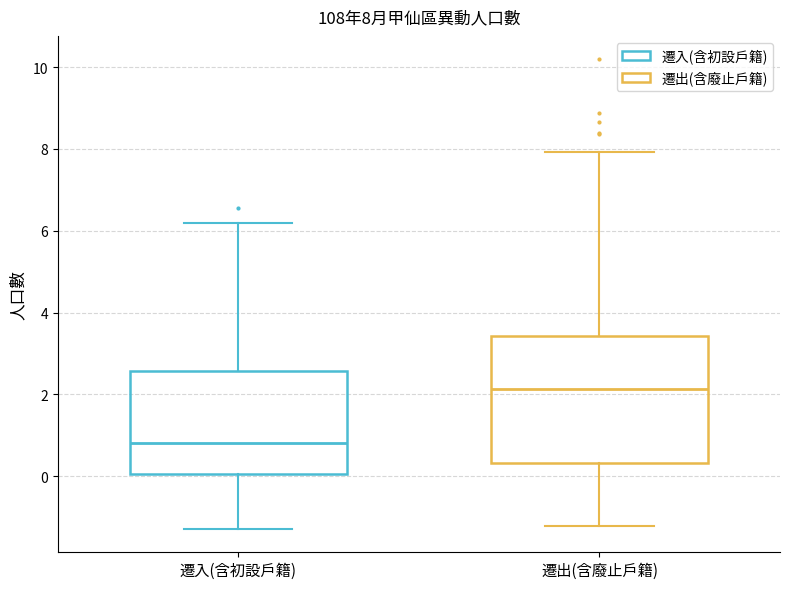

Which box has the lowest median line?

遷入(含初設戶籍)